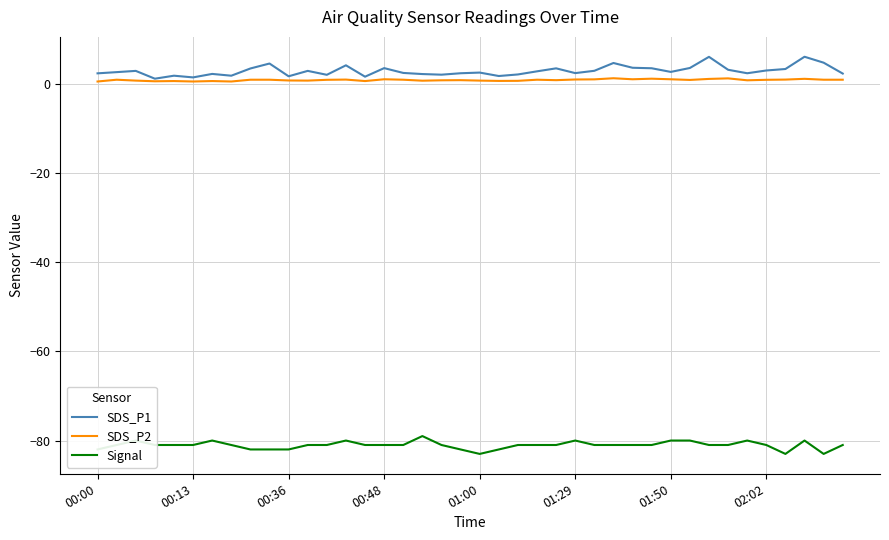

True or false: SDS_P1 and Signal cross at least once.

False